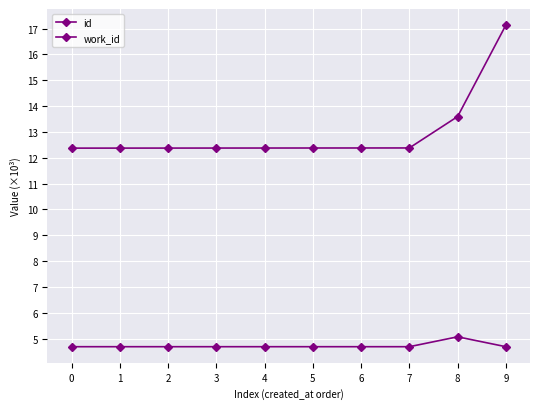

What is the sum of the id values at 3 and 1?

24.8